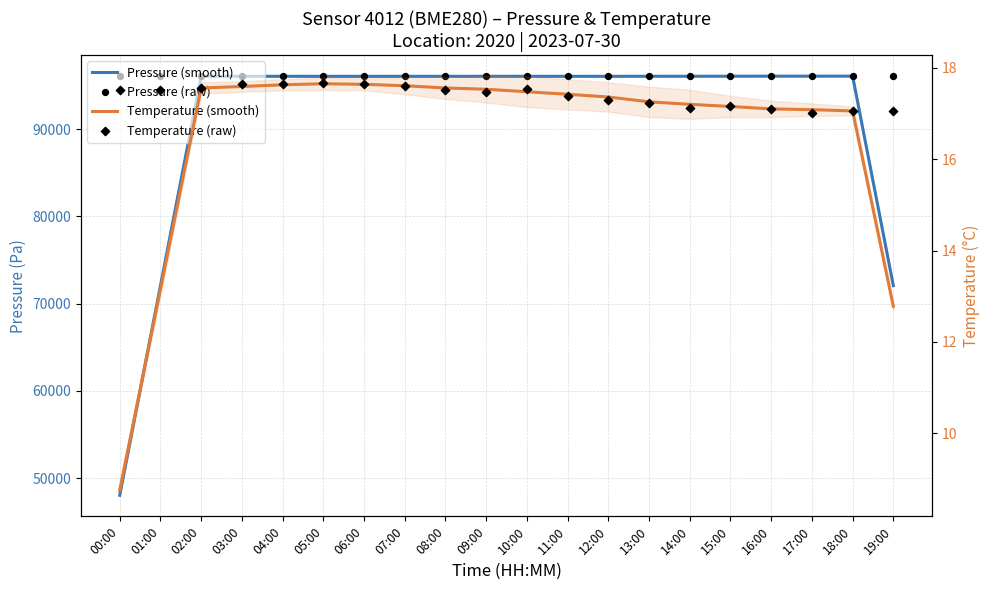

Is the value of Temperature (smooth) at 15:00 greater than the value of Pressure (raw) at 17:00?

No